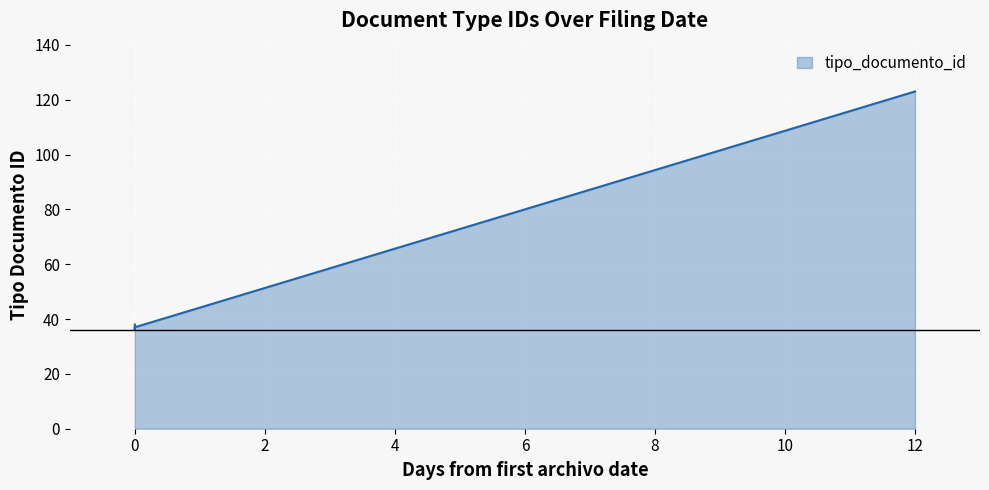

The value at 2012-08-22 is 123. True or false?

True